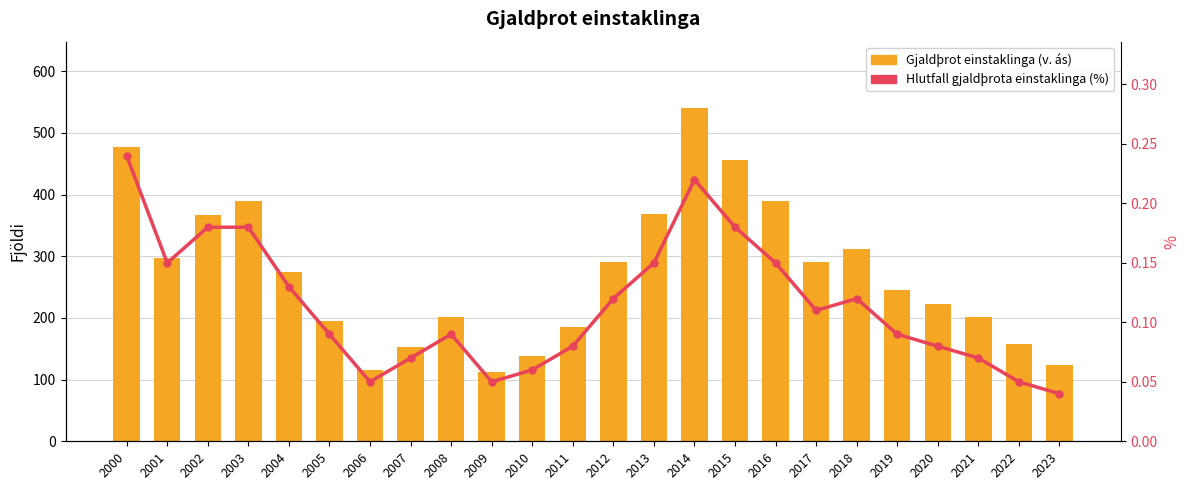

Rank the series by their average value, from lowest to highest.

Hlutfall gjaldþrota einstaklinga (%), Gjaldþrot einstaklinga (v. ás)